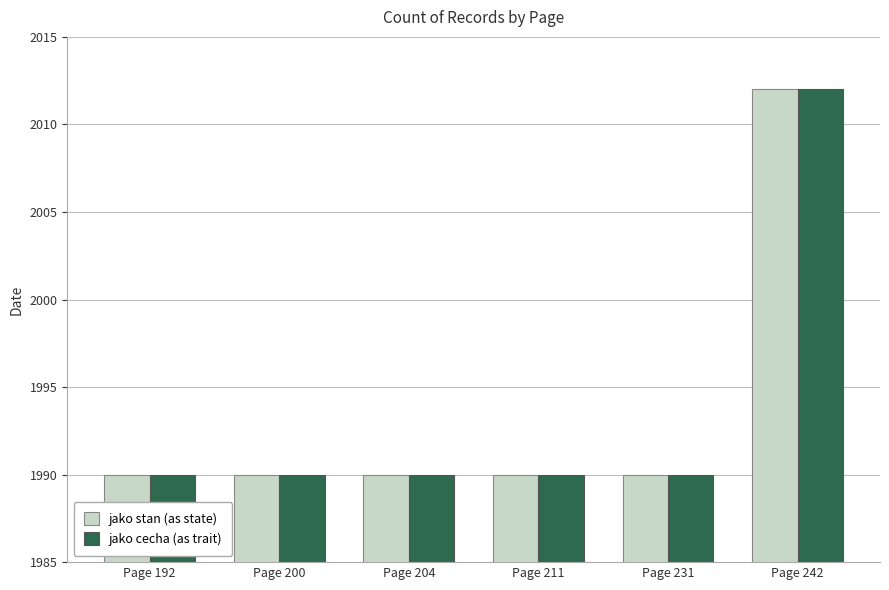

The value of jako stan (as state) at Page 192 is 3082. True or false?

False